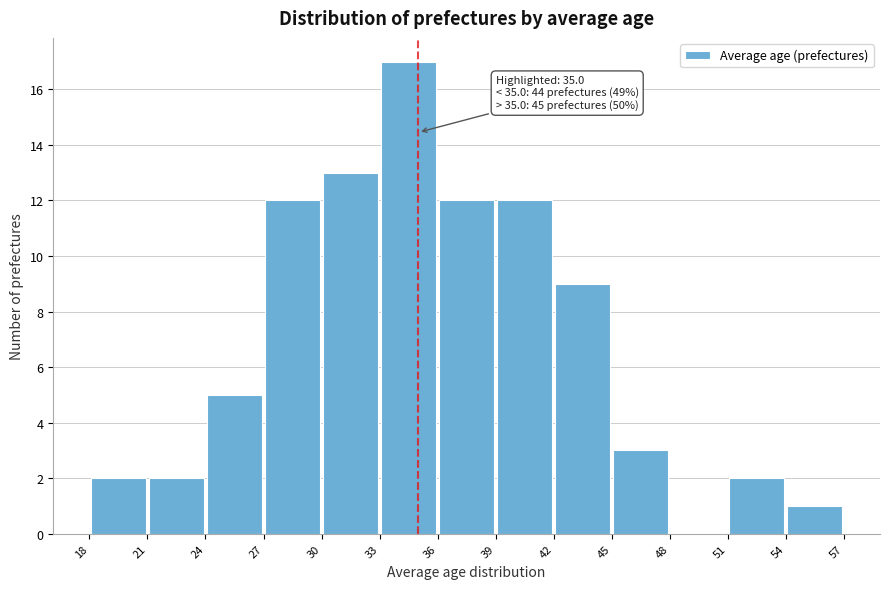

Over which range of the x-axis is the bar tallest?

33 to 36